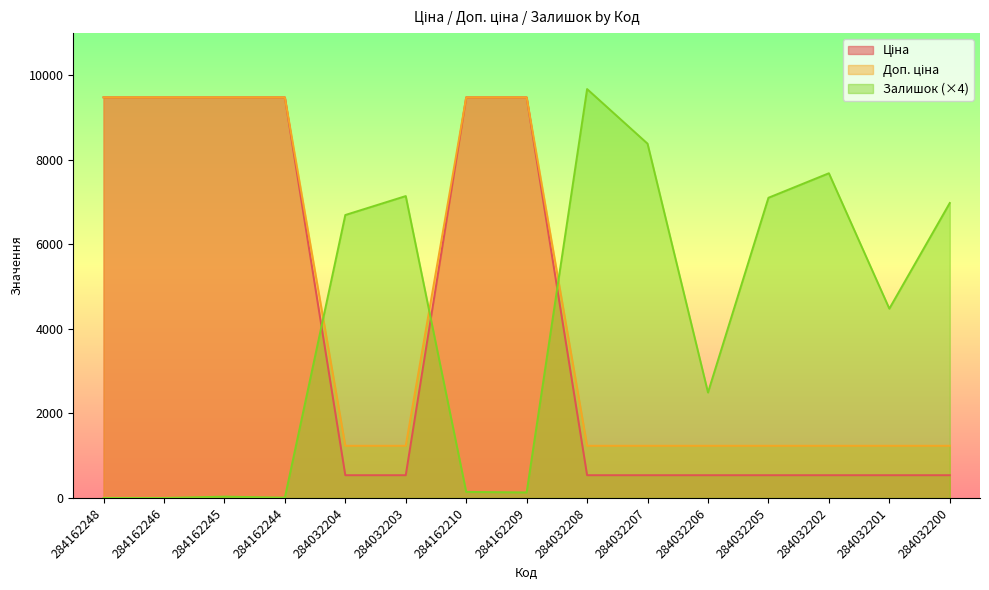

What is the difference between the highest and lowest values at 284032207?

7845.0